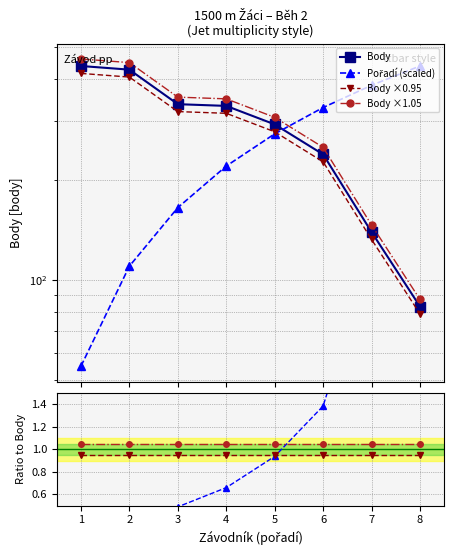

True or false: Body ×0.95 and Body intersect in this chart.

False